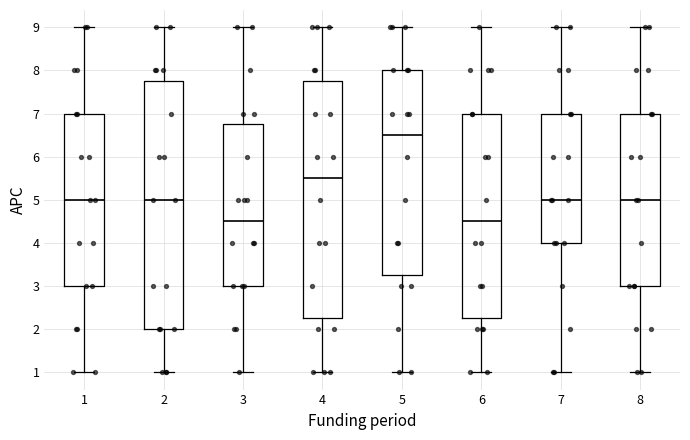

Which box is the tallest, from its lower edge to its upper edge?

2